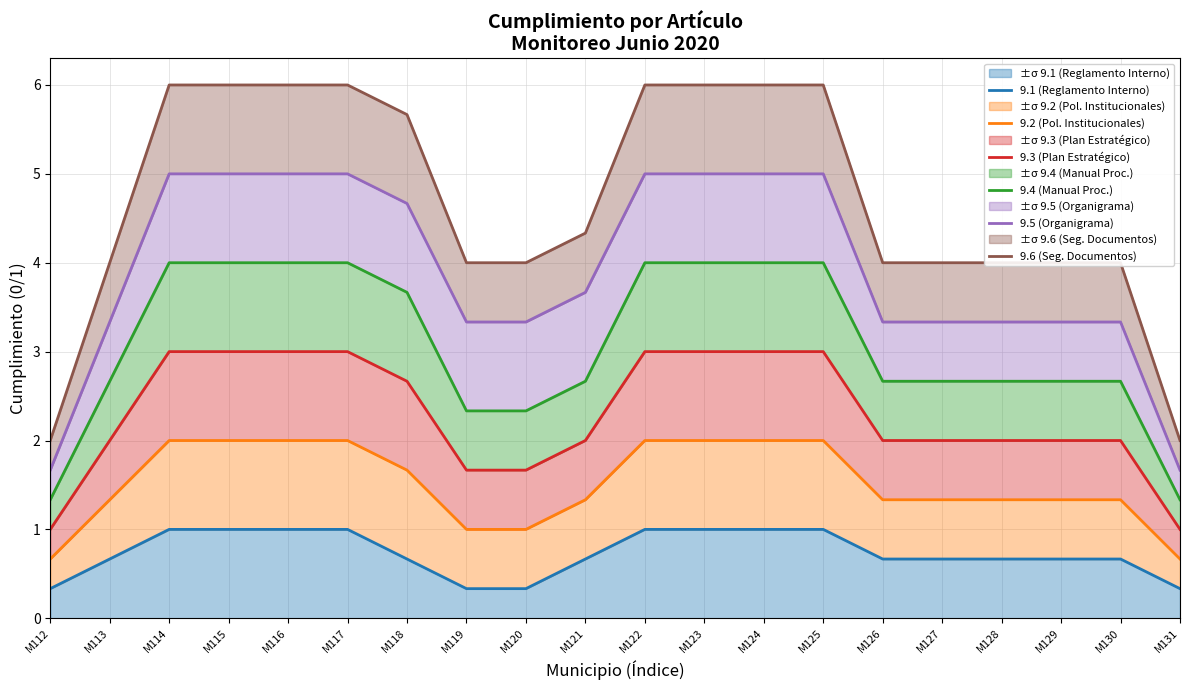

Between M115 and M117, which series saw the biggest shift?

9.1 (Reglamento Interno)